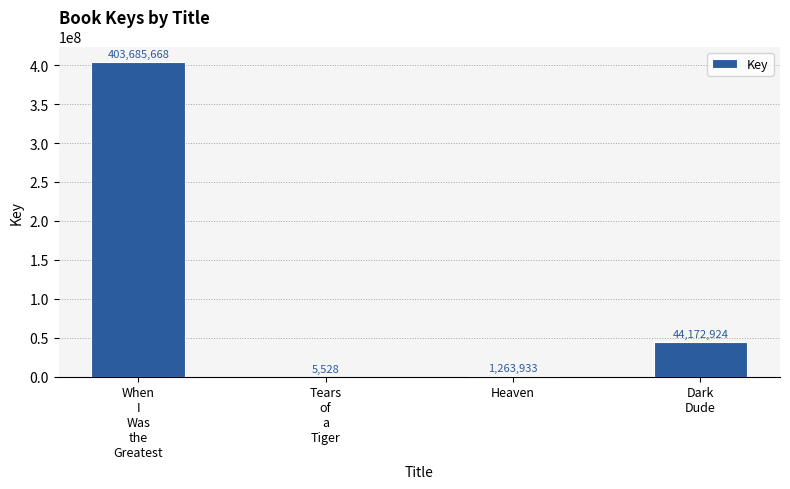

True or false: the data shows 652668624 at When
I
Was
the
Greatest.

False